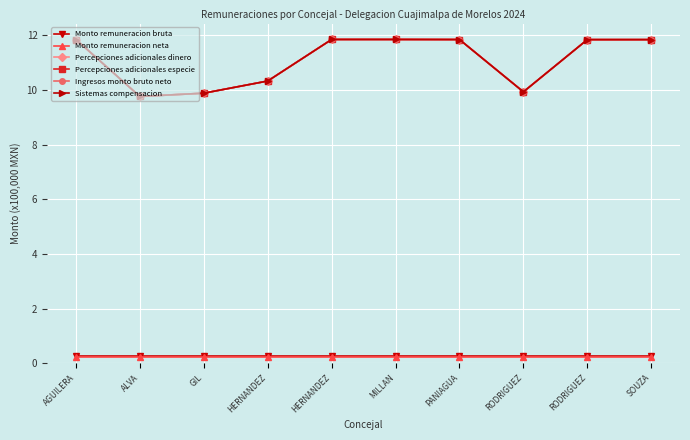

The Percepciones adicionales especie series shows 17.7 at MILLAN. True or false?

False